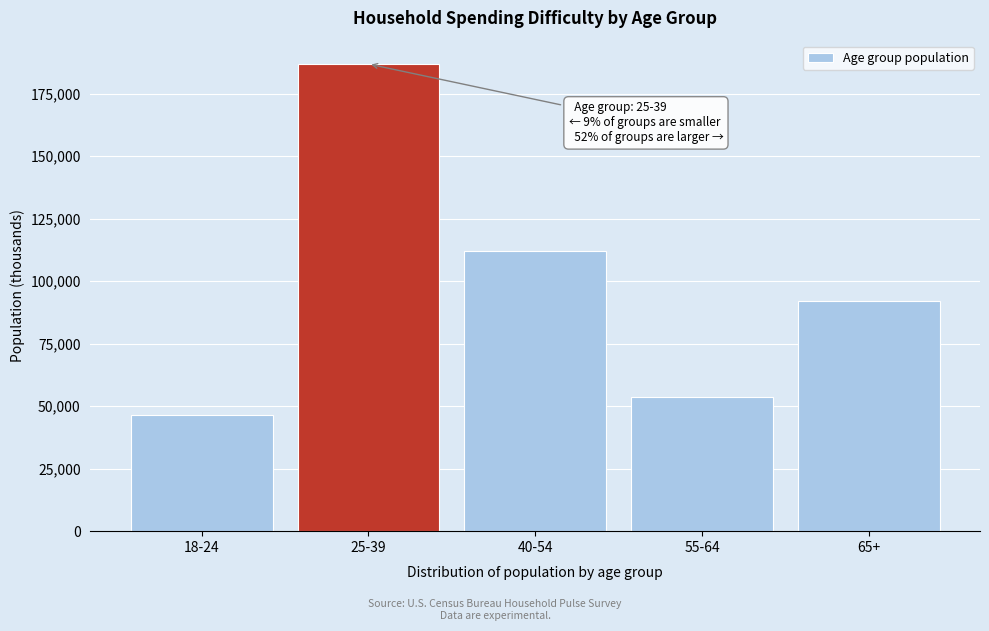

Reading right to left, what are all the values shown in this chart?

65+=91969	55-64=53553	40-54=111960	25-39=186917	18-24=46392